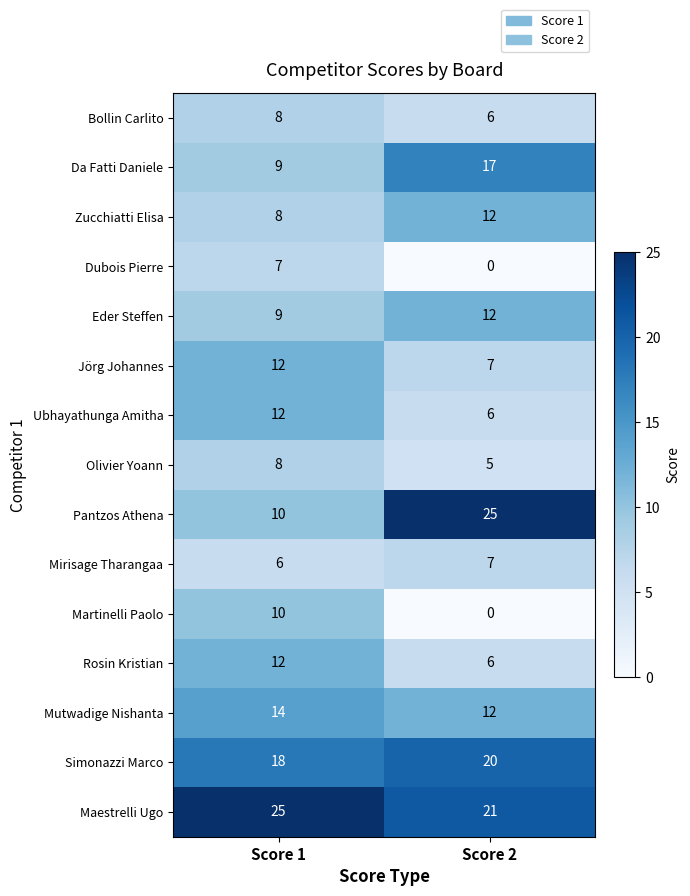

What is the sum of the Maestrelli Ugo values at Score 2 and Score 1?

46